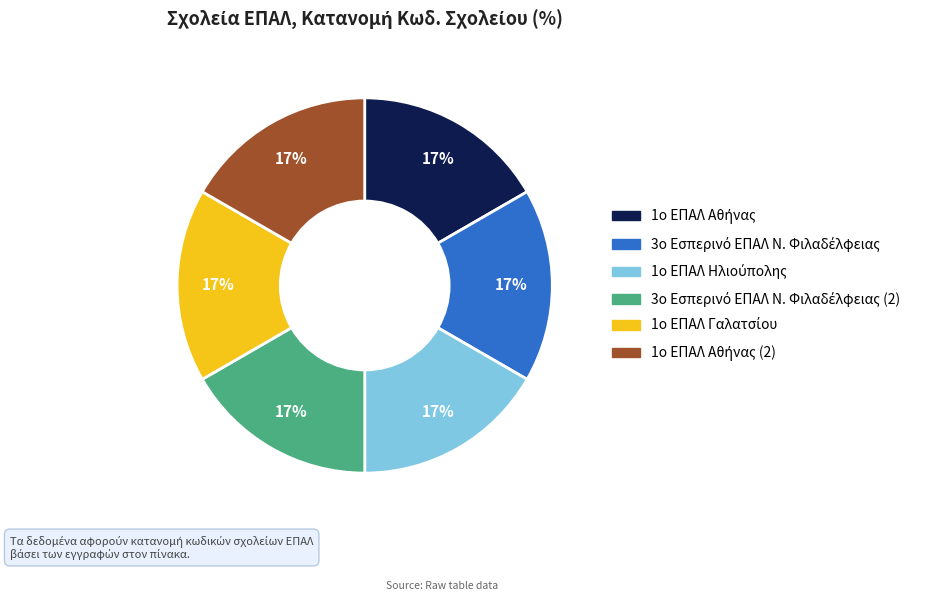

Is there any slice that represents more than half of the pie?

No